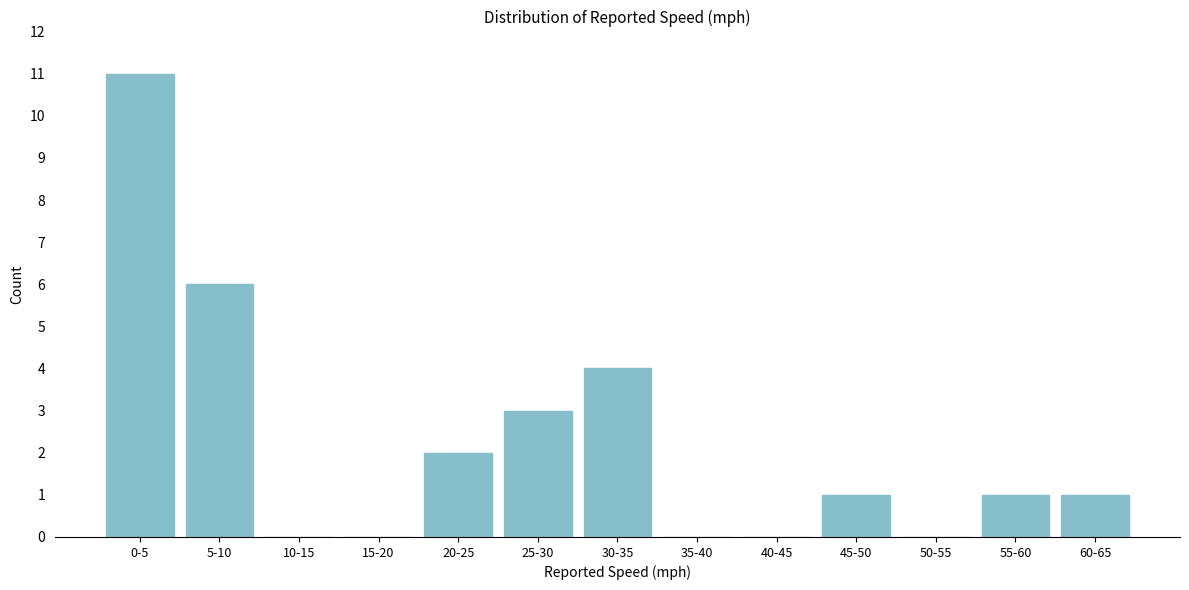

Reading right to left, extract all data points from this chart.

60-65=1	55-60=1	50-55=0	45-50=1	40-45=0	35-40=0	30-35=4	25-30=3	20-25=2	15-20=0	10-15=0	5-10=6	0-5=11